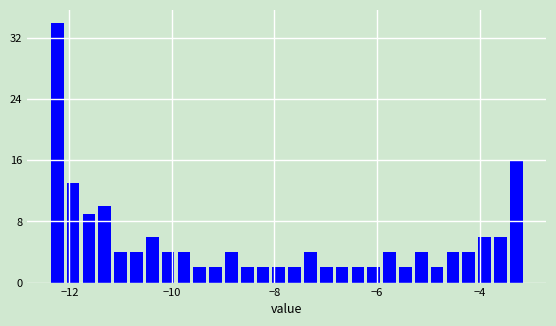

Around what value on the x-axis is the tallest bar? Give the approximate position of its centre, as read against the axis.

-12.2